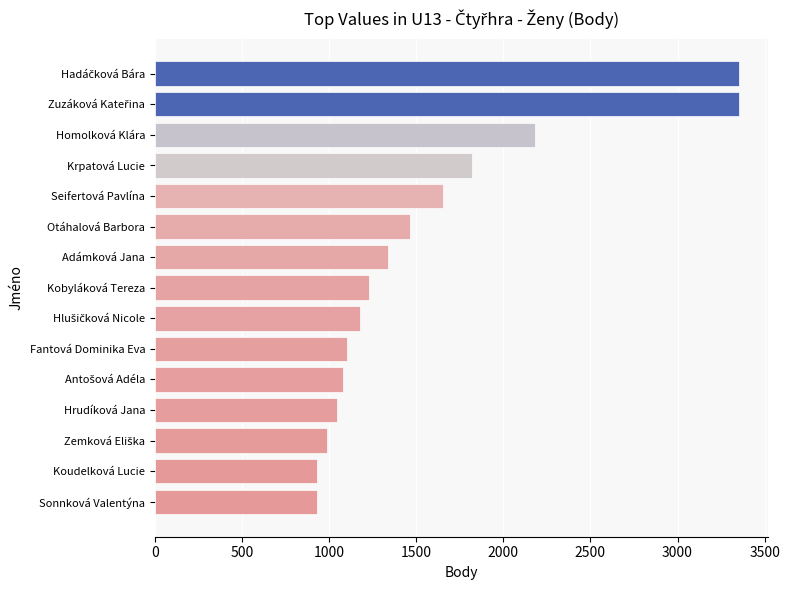

What is the greatest value displayed?

3352